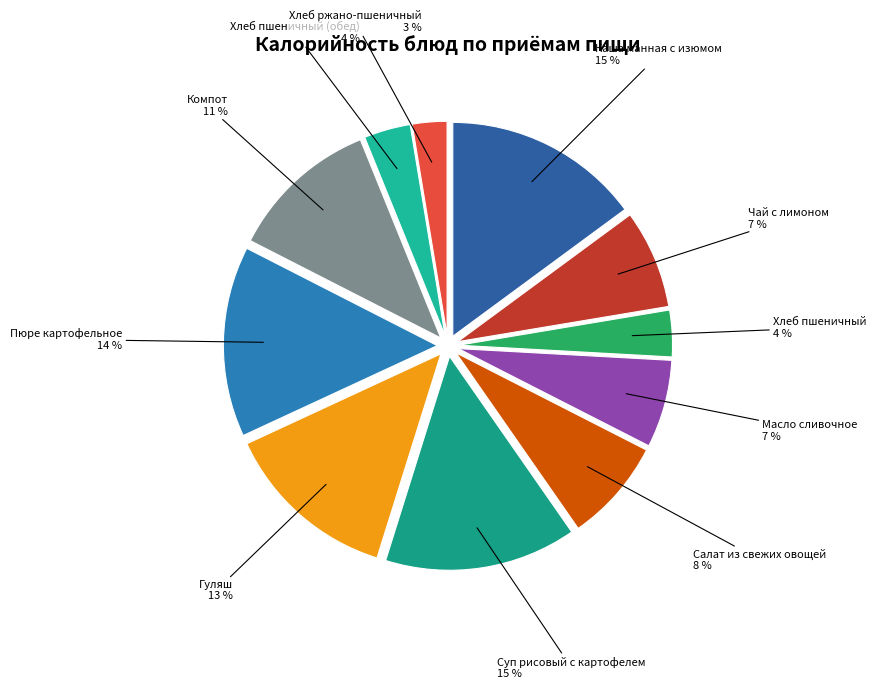

What percentage is the Пюре картофельное slice, to the nearest percent?

14%